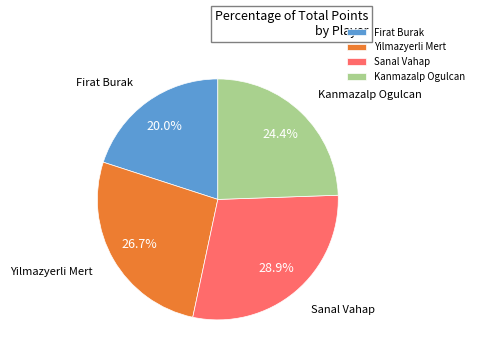

What is the smallest slice in the pie chart?

Firat Burak